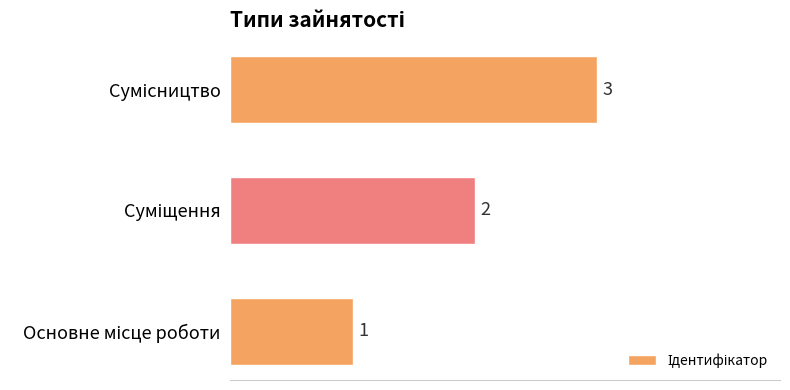

What is the sum of all values?

6